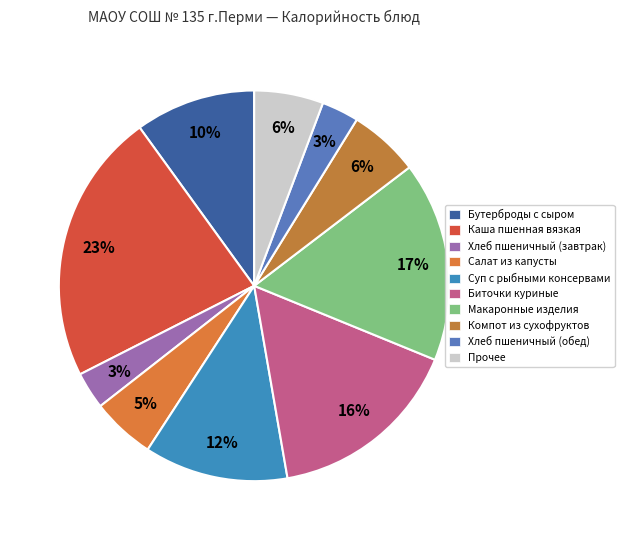

What is the largest slice in the pie chart?

Каша пшенная вязкая